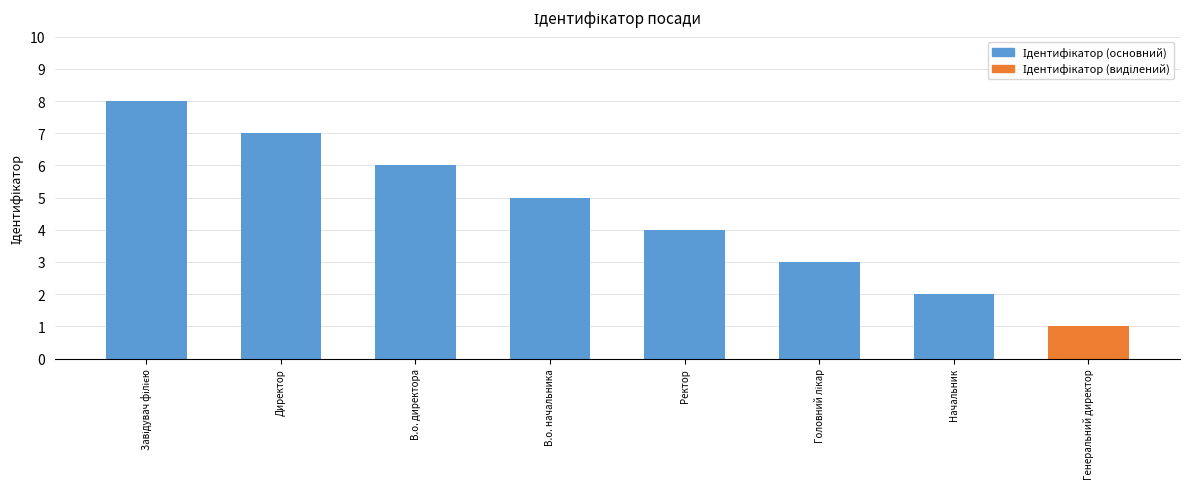

What is the label of the 1st bar from the right?

Генеральний директор